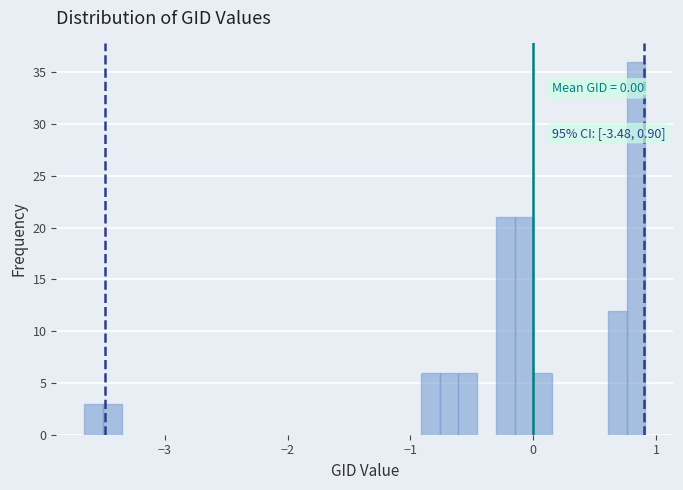

Read against the x-axis, roughly where is the centre of the tallest bar?

0.8